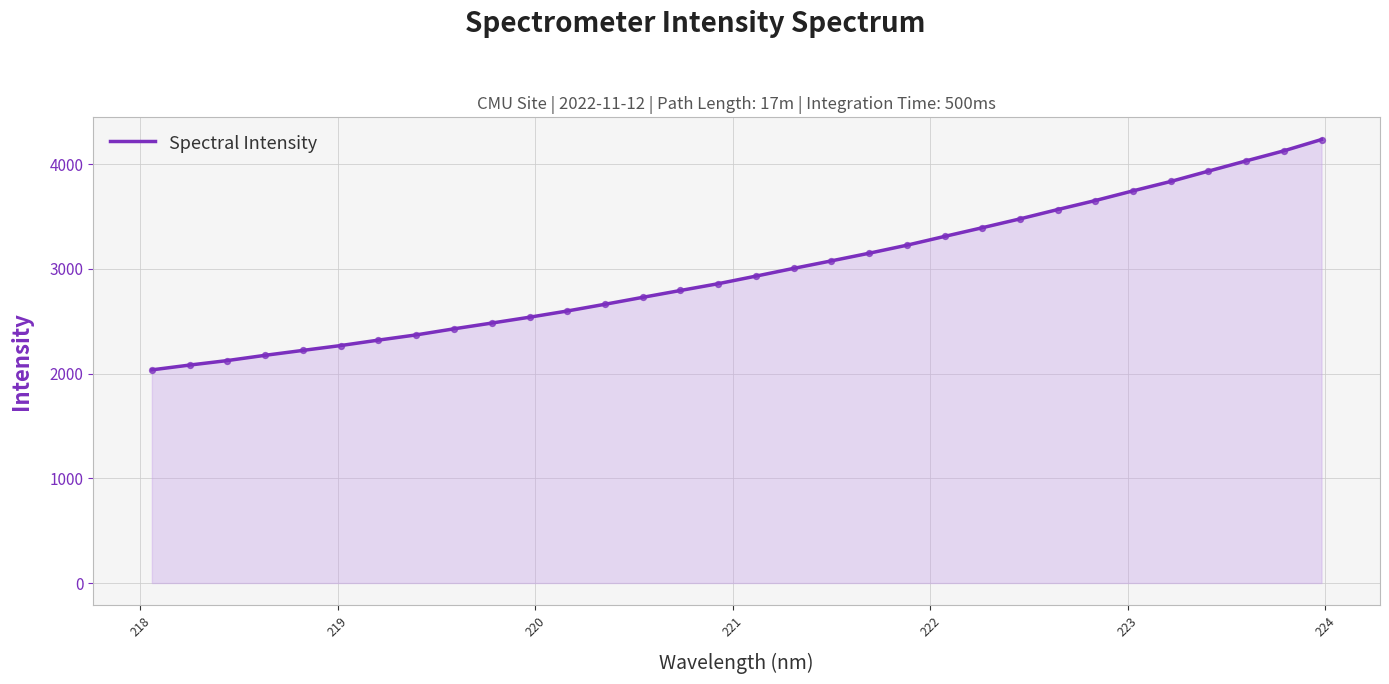

What is the minimum value shown in the chart?

2035.6